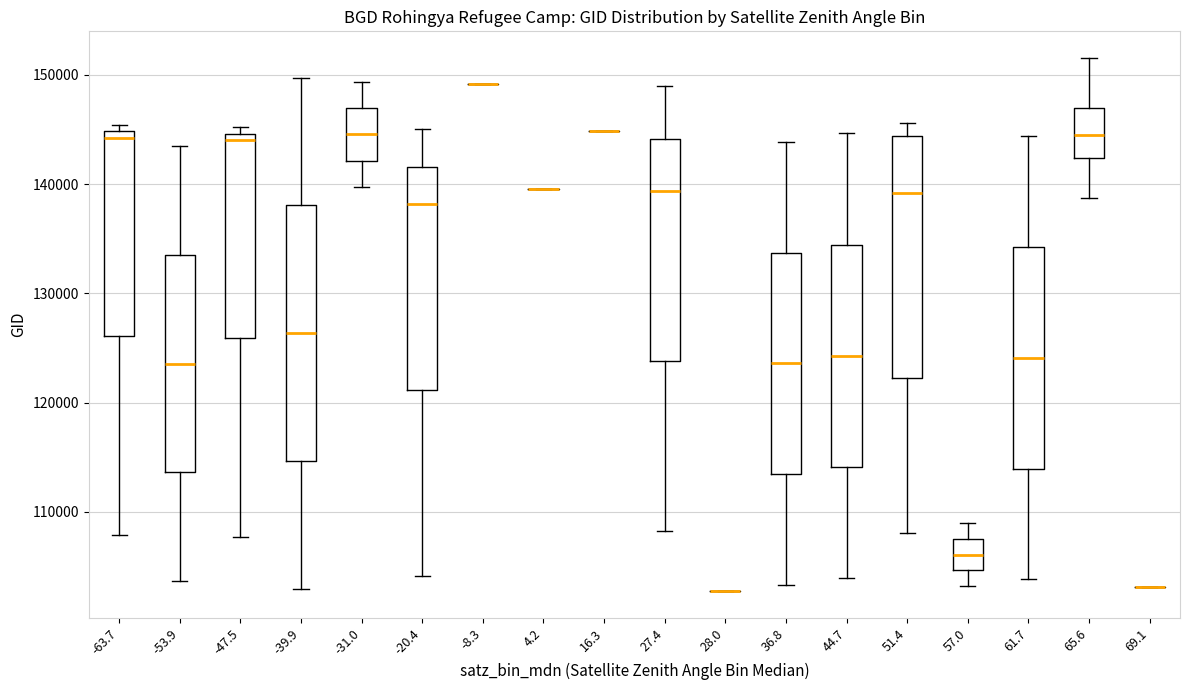

Where is the upper edge of the box at x = 65.6 on the y-axis? The values are not printed on the chart, so give them approximately, as read against the axis.

147000